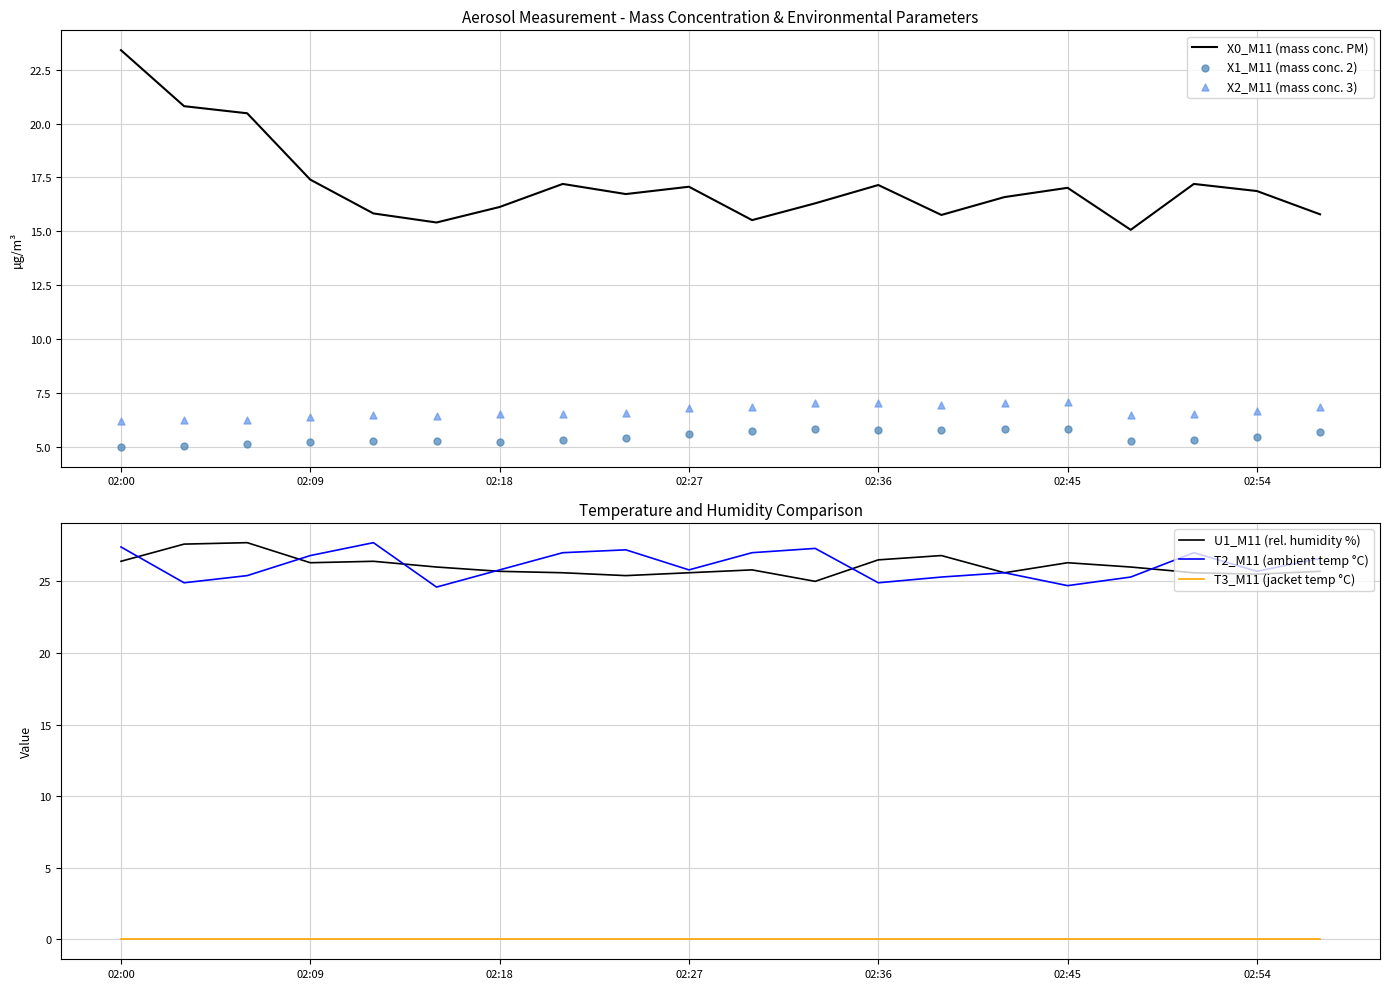

What are all the series names shown in the legend?

X0_M11 (mass conc. PM), X1_M11 (mass conc. 2), X2_M11 (mass conc. 3), U1_M11 (rel. humidity %), T2_M11 (ambient temp °C), T3_M11 (jacket temp °C)